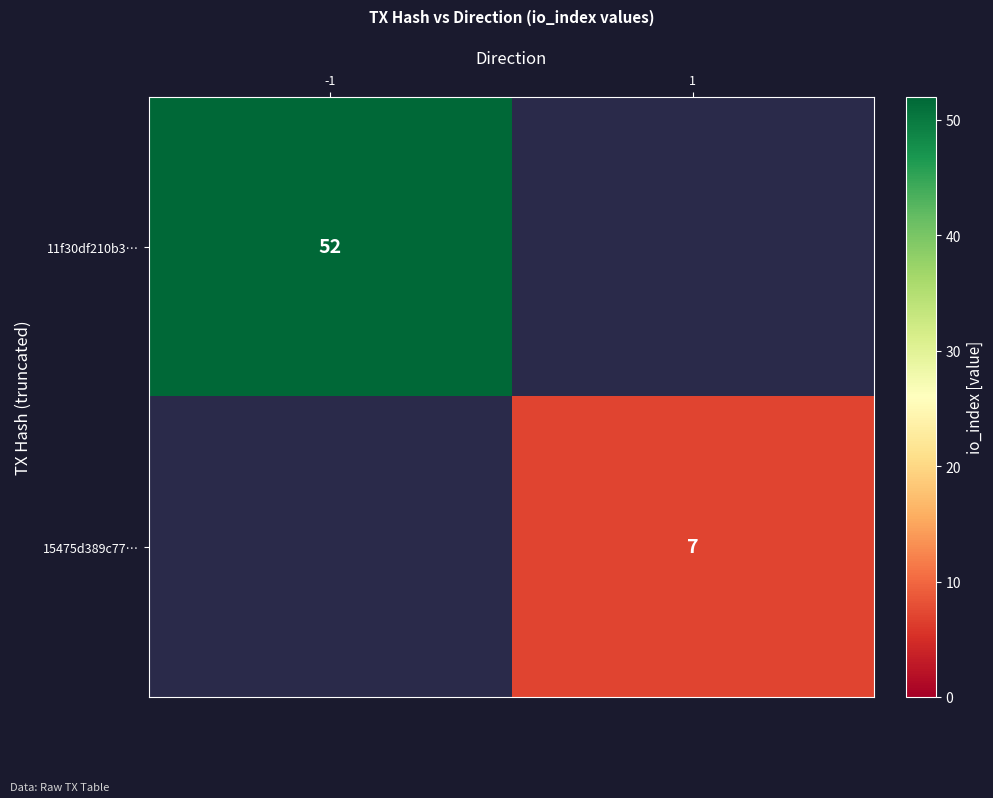

Is it true that 15475d389c77… equals 7 at 1?

True